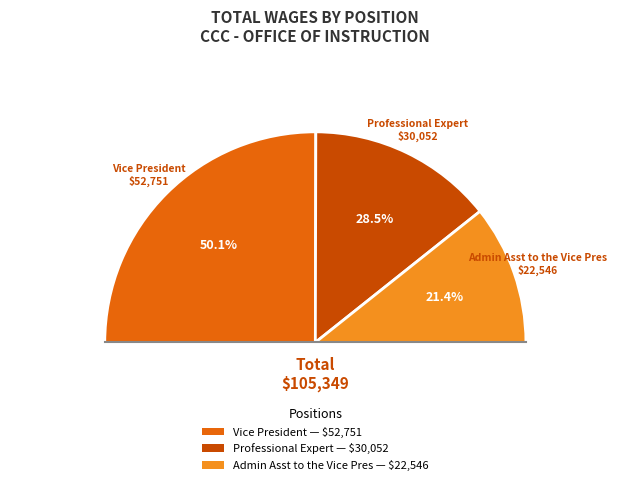

What is the change in value from Vice President to Admin Asst to the Vice Pres?

-30205